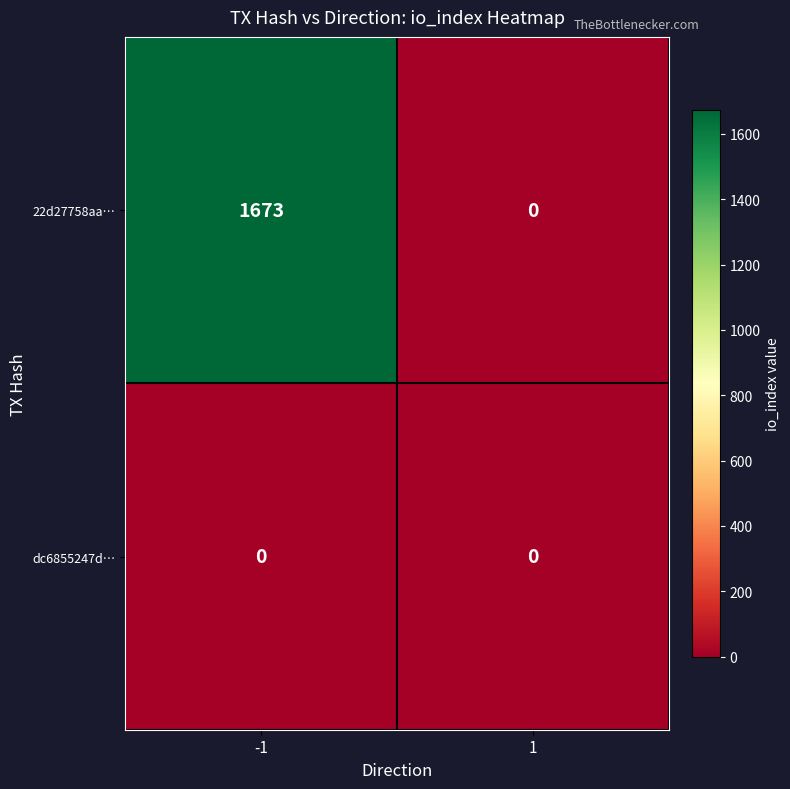

Rank the series by their maximum value, from highest to lowest.

22d27758aa…, dc6855247d…